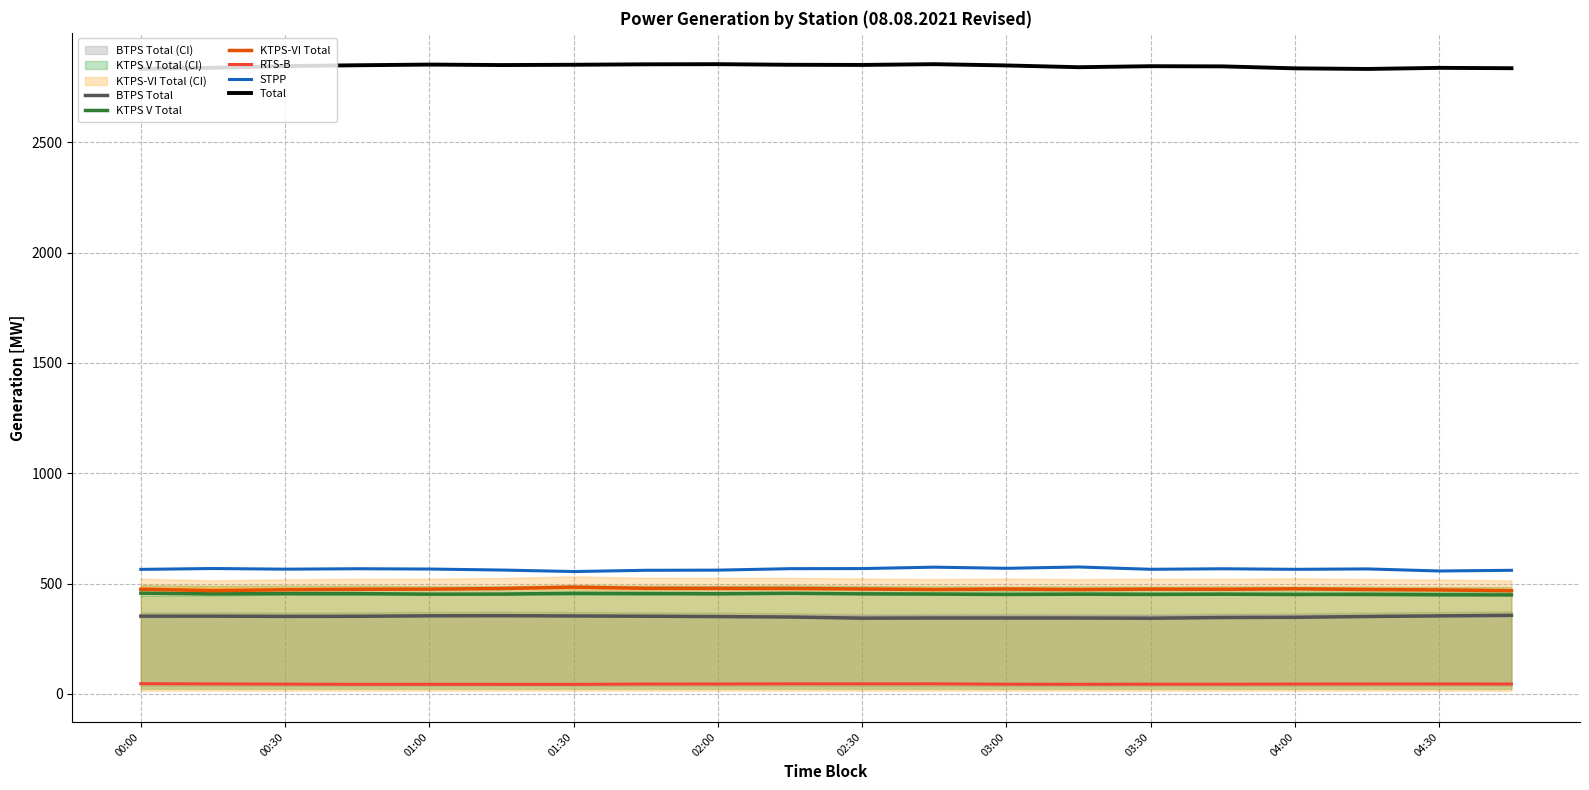

Where does the KTPS V Total series first go above 452?

00:00